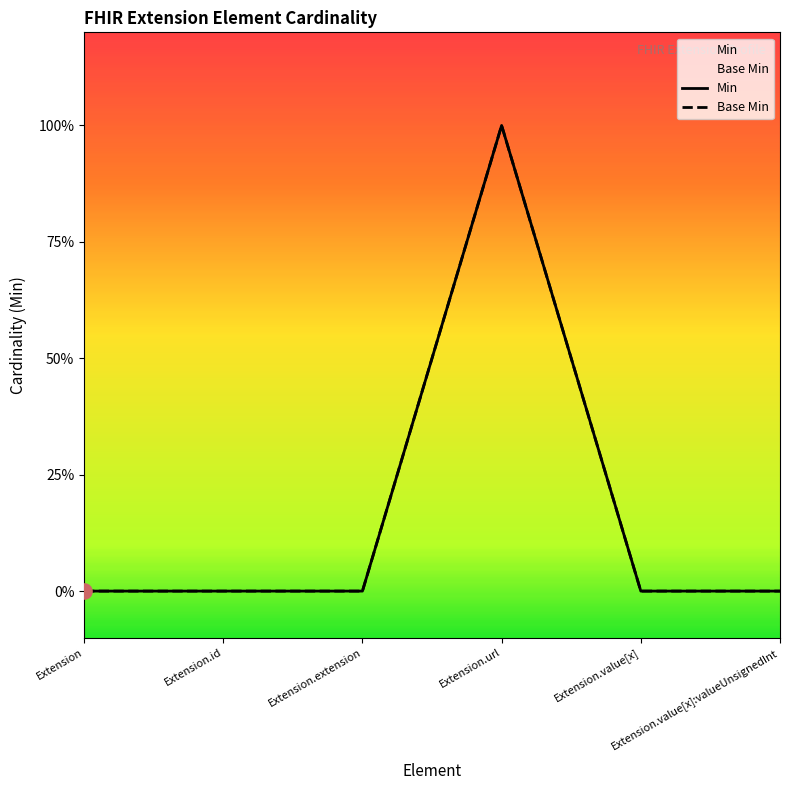

At which category is the sum across all series the highest?

Extension.url